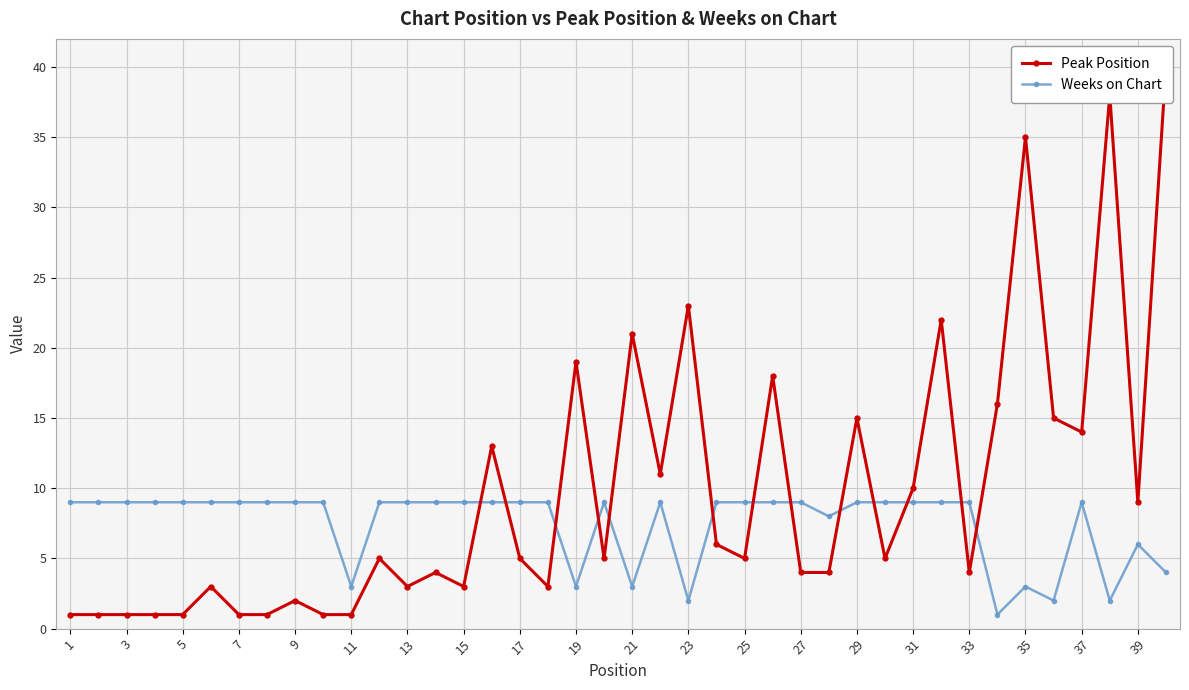

True or false: Weeks on Chart has more than 2 points higher than both neighbors.

True